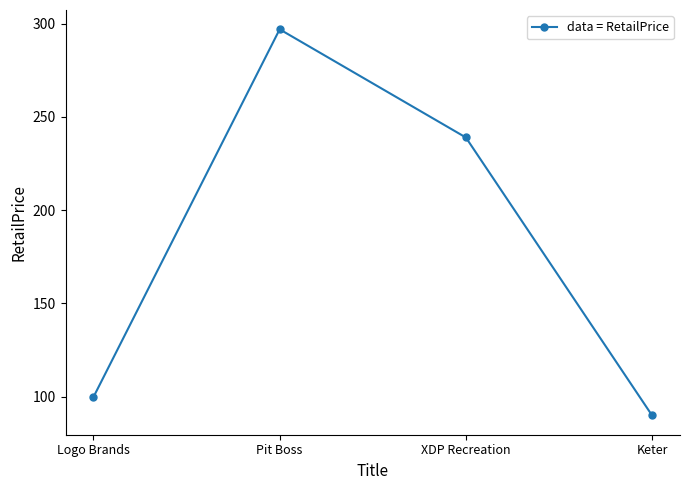

List the labels in order of value, smallest first.

Keter, Logo Brands, XDP Recreation, Pit Boss